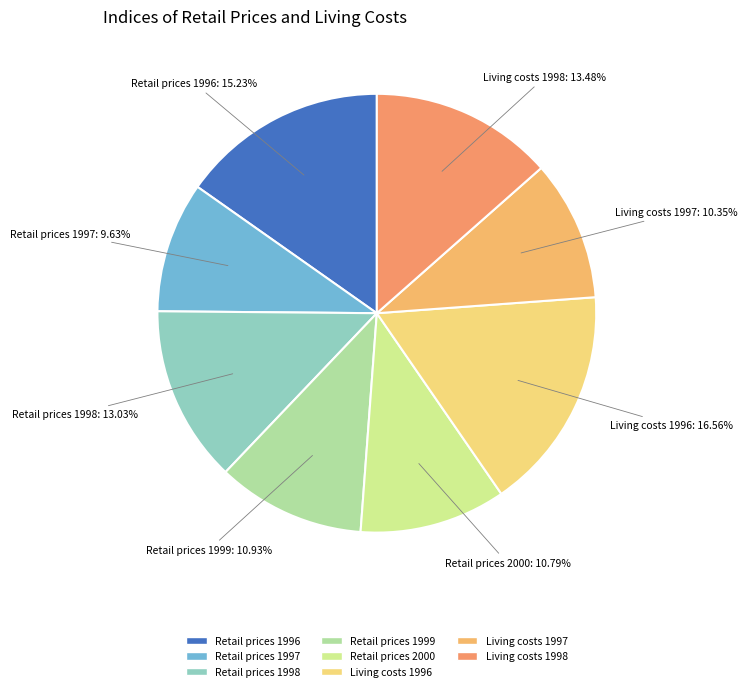

What is the largest slice in the pie chart?

Living costs 1996